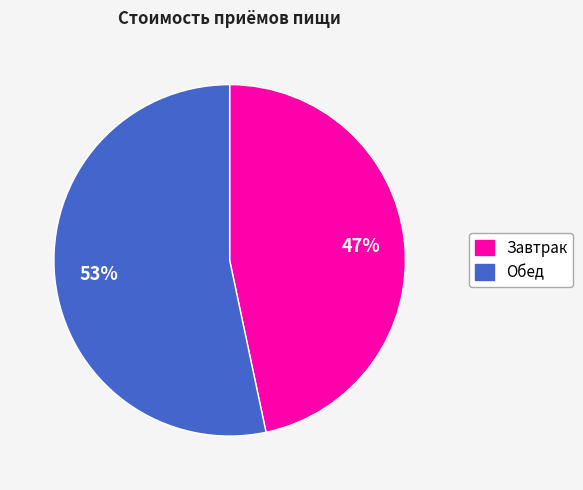

What percentage is the Завтрак slice, to the nearest percent?

47%